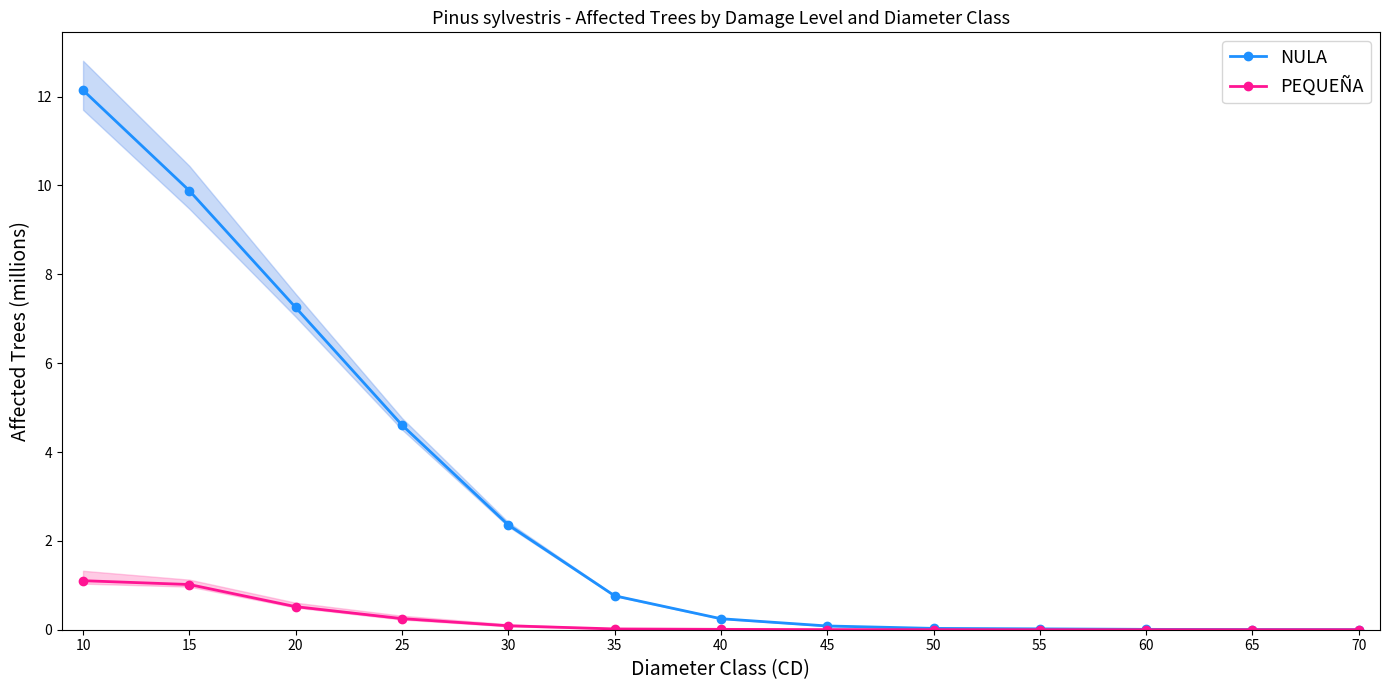

Reading left to right, transcribe all the data shown in this chart.

NULA: 10=12.1	15=9.9	20=7.3	25=4.6	30=2.4	35=0.8	40=0.2	45=0.1	50=0.0	55=0.0	60=0.0	65=0.0	70=0.0
PEQUEÑA: 10=1.1	15=1.0	20=0.5	25=0.2	30=0.1	35=0.0	40=0.0	45=0.0	50=0.0	55=0.0	60=0.0	65=0.0	70=0.0